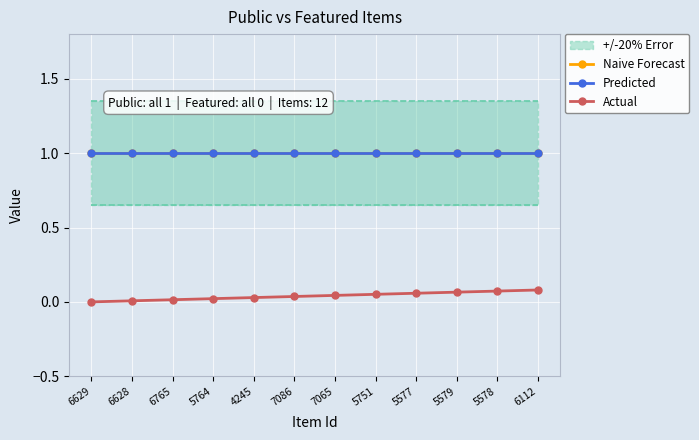

True or false: Predicted and Naive Forecast intersect in this chart.

False